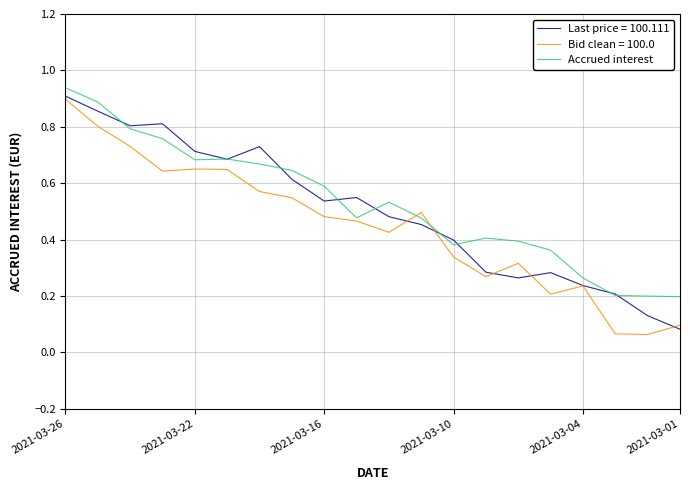

What are all the series names shown in the legend?

Last price = 100.111, Bid clean = 100.0, Accrued interest